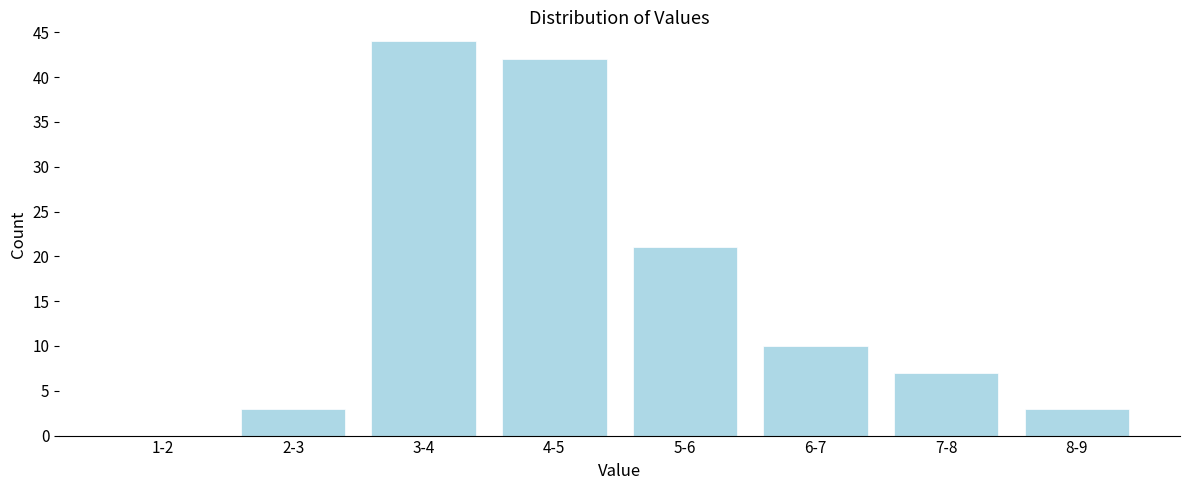

Reading left to right, transcribe all the data shown in this chart.

1-2=0	2-3=3	3-4=44	4-5=42	5-6=21	6-7=10	7-8=7	8-9=3